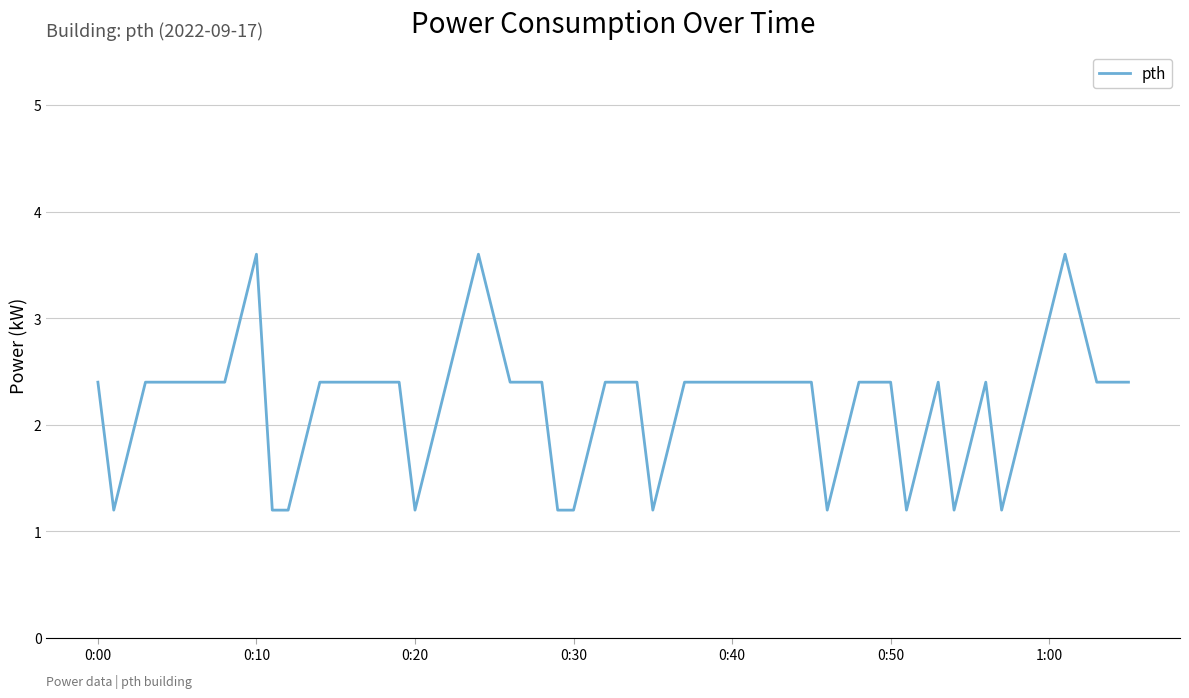

What is the greatest value displayed?

3.6